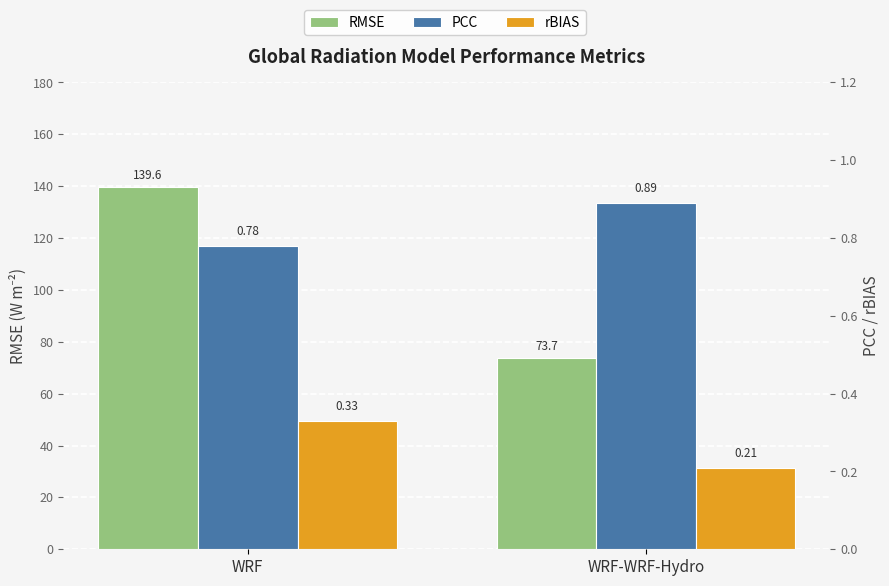

What is the difference between the maximum and minimum values in the RMSE series?

65.9